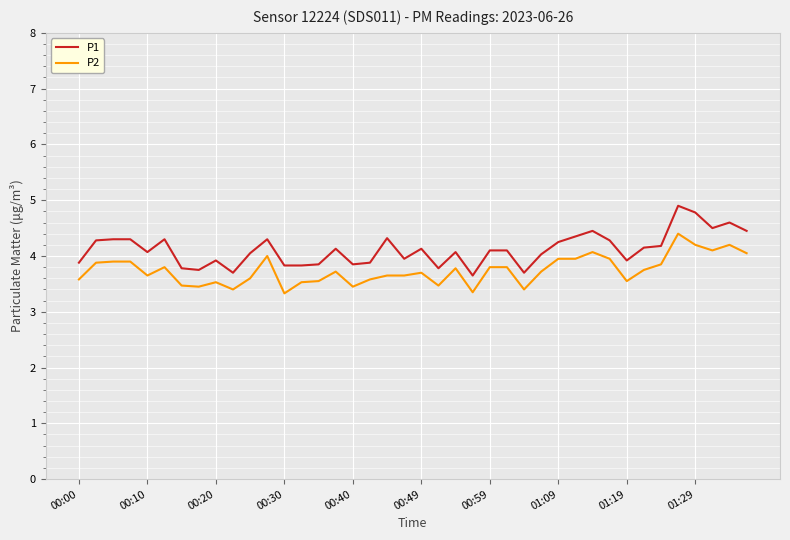

List the series in order of their peak value, lowest first.

P2, P1